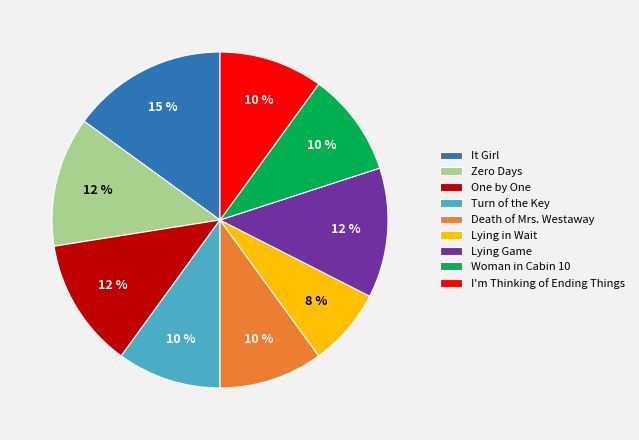

Approximately how many times larger is the value at Death of Mrs. Westaway compared to Lying Game?

0.8